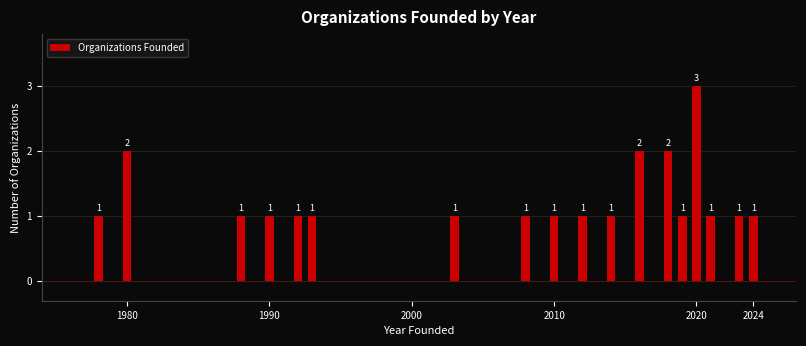

What is the sum of all values?

23